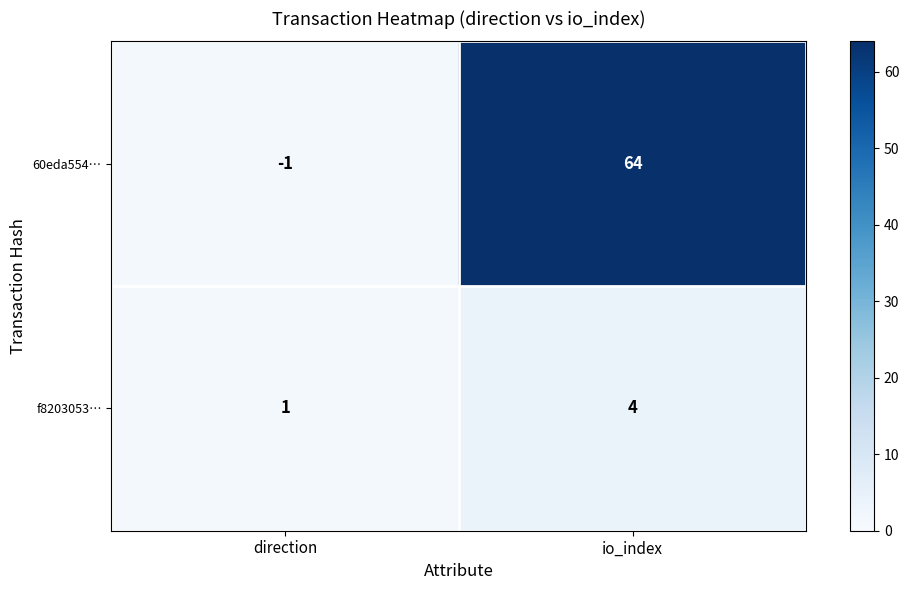

Which category has the lowest value across all series?

direction